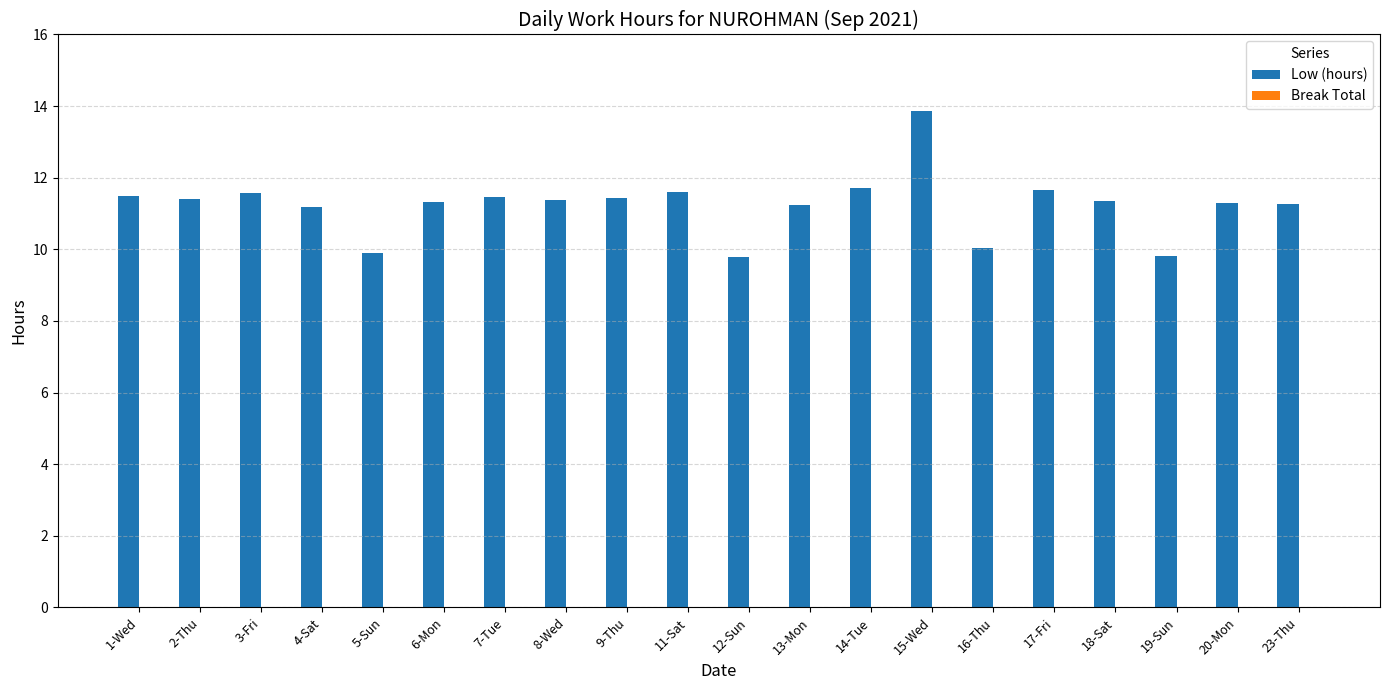

True or false: the data shows 11.4 at 9-Thu.

True